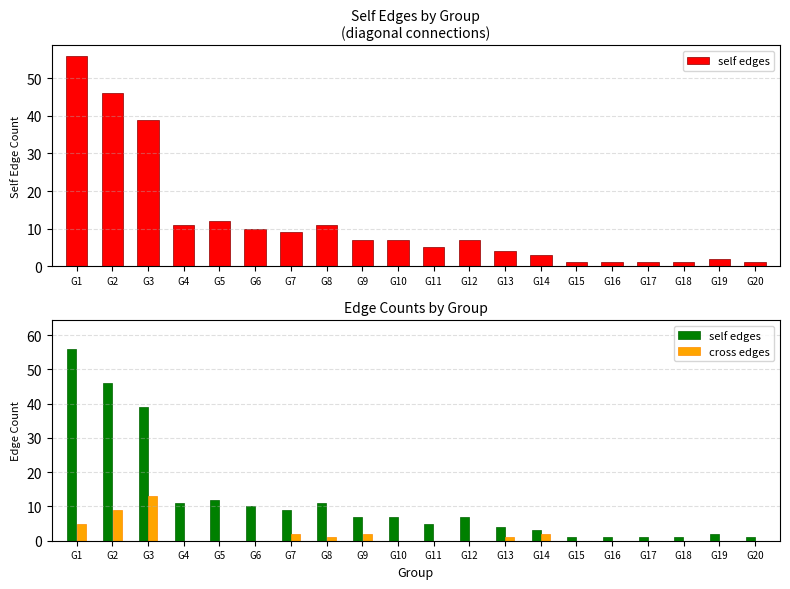

Count the number of categories in the chart.

20